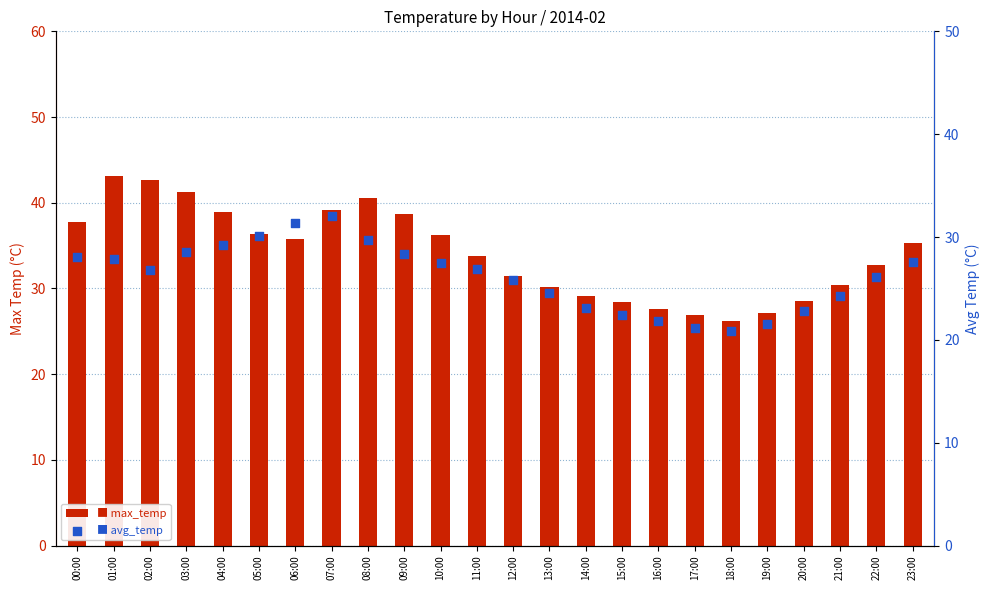

At how many categories does at least one series exceed 31?

15